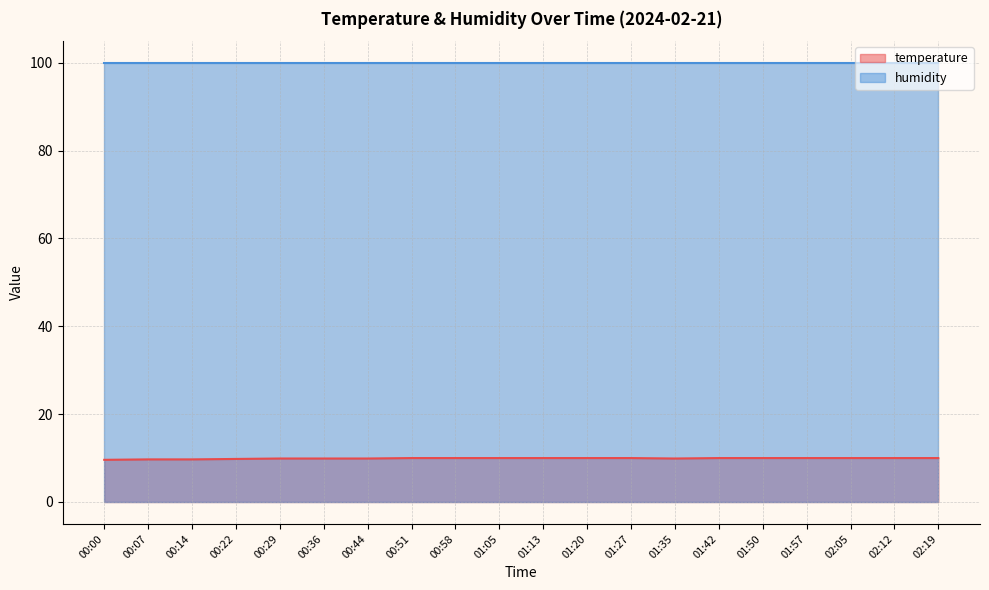

Approximately how many times larger is the value at 00:29 compared to 01:20?

1.0